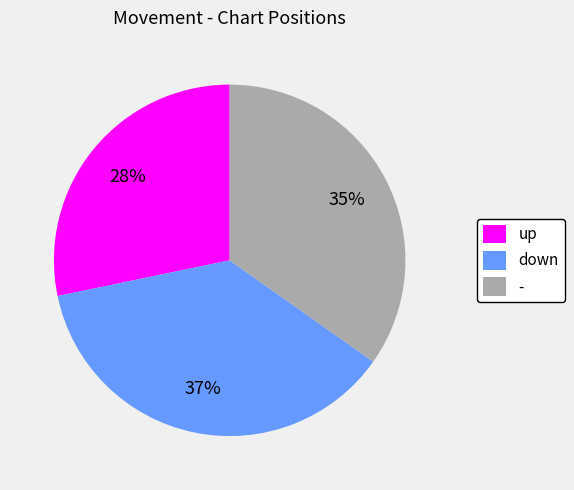

What percentage is the - slice, to the nearest percent?

35%